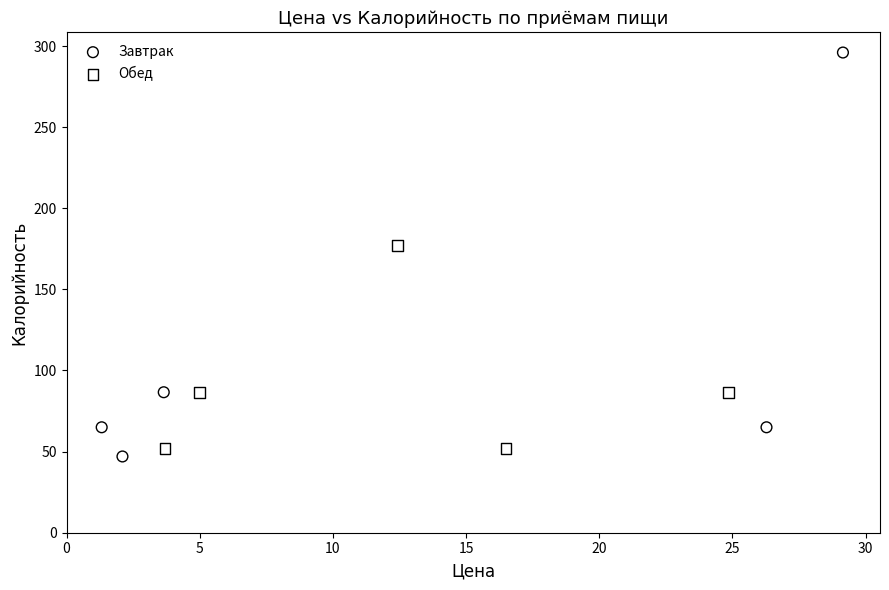

Which series reaches the minimum Y coordinate?

Завтрак